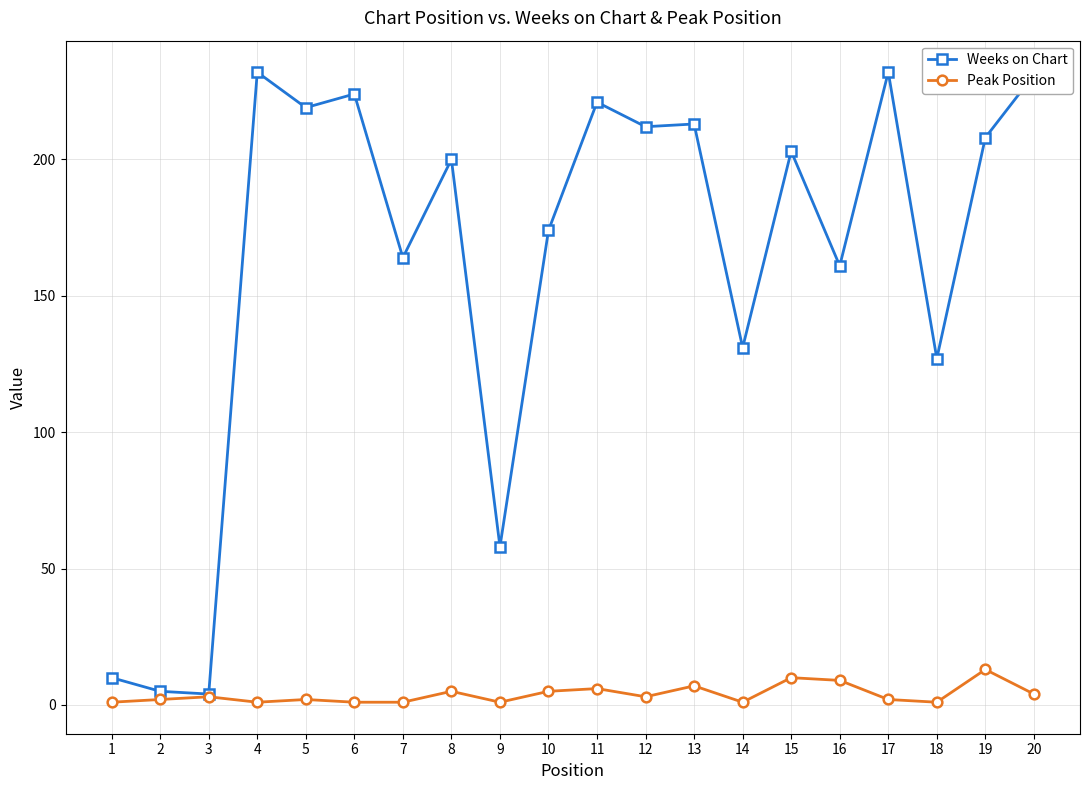

What is the difference between the Weeks on Chart values at 9 and 13?

155